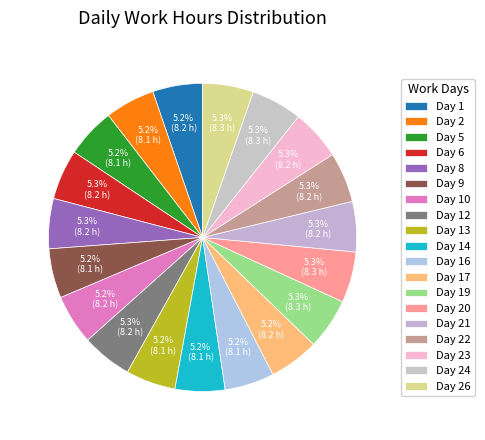

True or false: Day 21 accounts for 5% of the total.

True